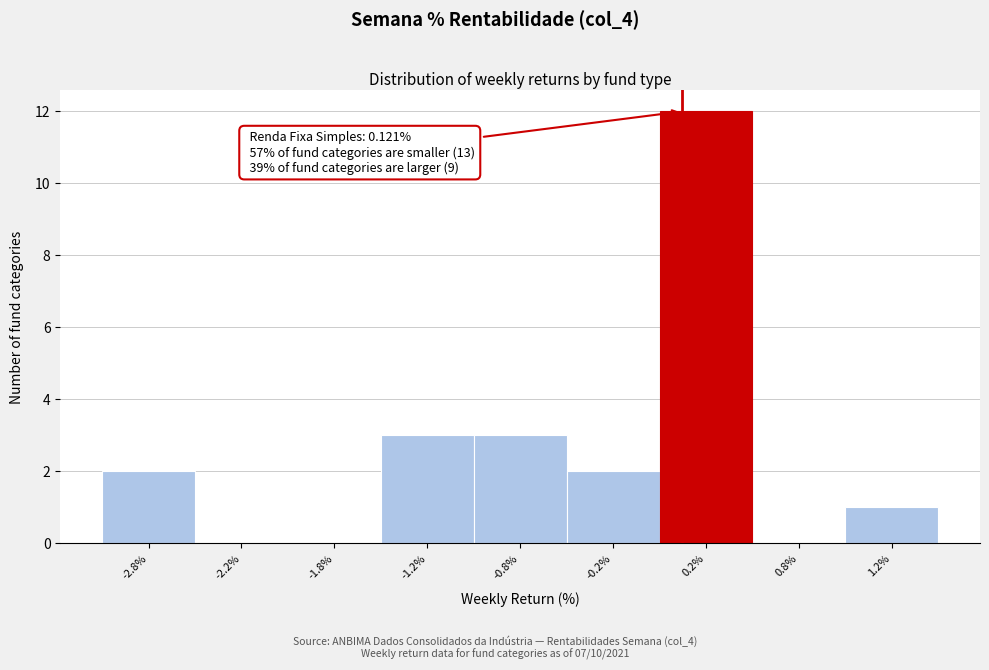

Reading right to left, list all the values displayed in this chart.

1.2%=1	0.8%=0	0.2%=12	-0.2%=2	-0.8%=3	-1.2%=3	-1.8%=0	-2.2%=0	-2.8%=2